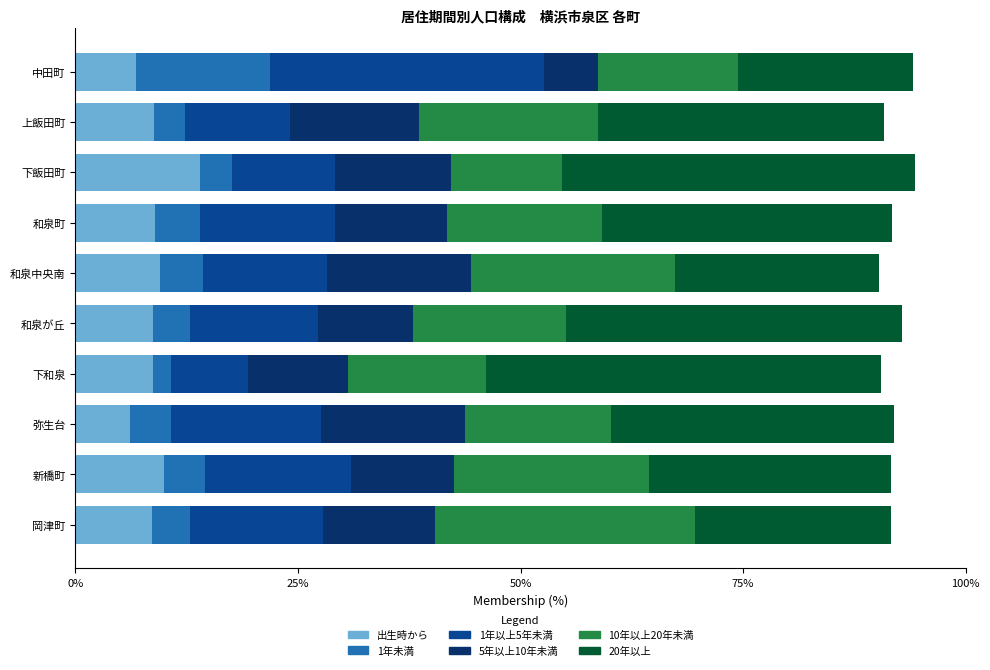

The 出生時から series shows 14.0 at 下飯田町. True or false?

True